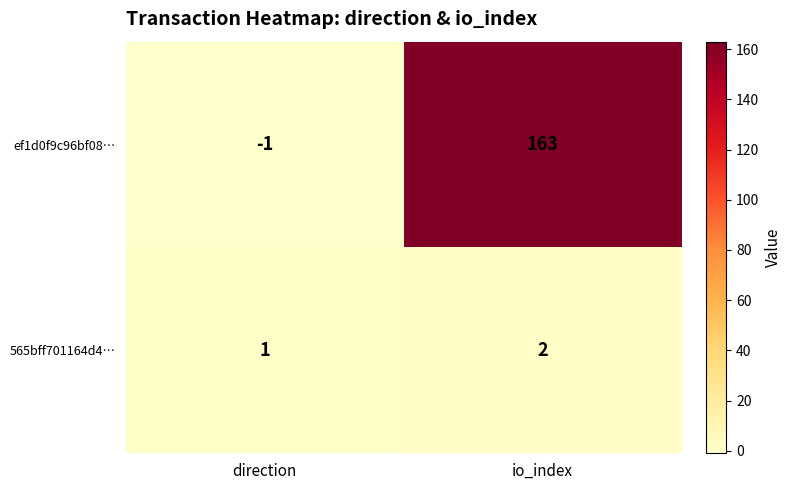

List the series in order of their peak value, lowest first.

565bff701164d4…, ef1d0f9c96bf08…